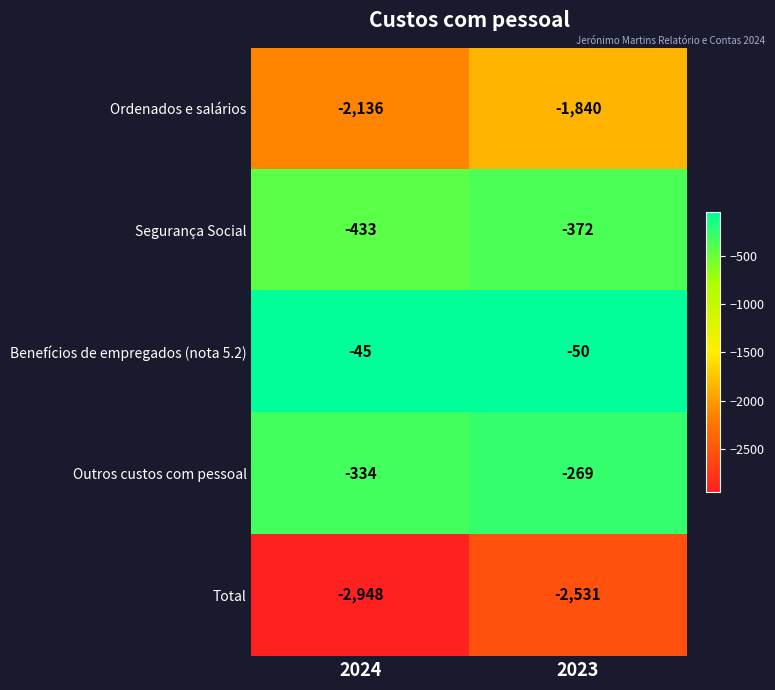

True or false: Total has a value of -2531 at 2023.

True